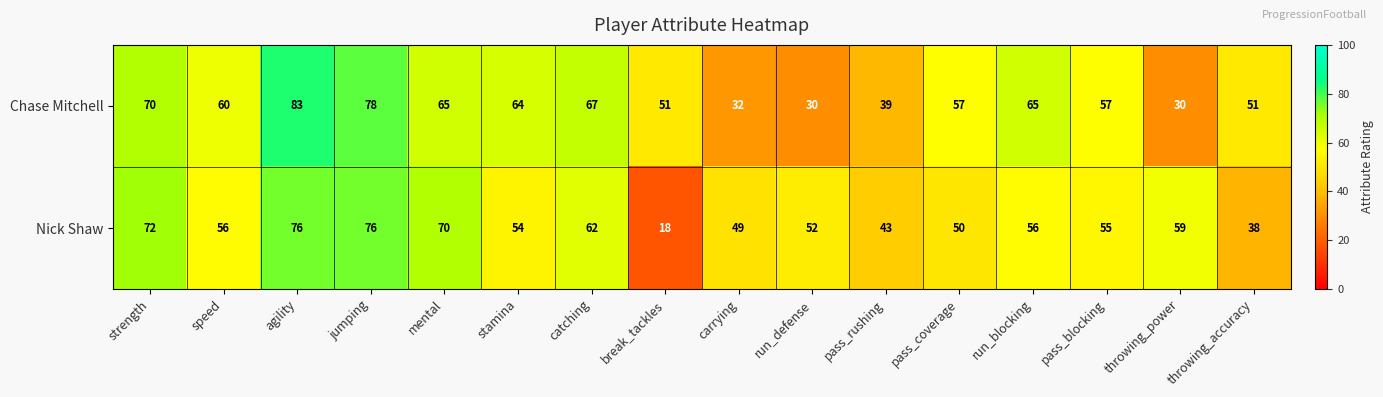

Between agility and pass_blocking, which series saw the biggest shift?

Chase Mitchell